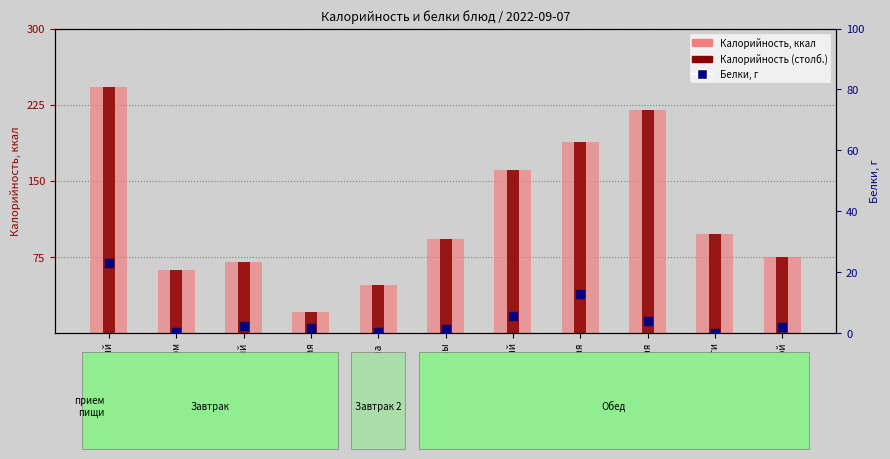

Is the value of Калорийность at Хлеб ржаной greater than the value of Калорийность (столб.) at Груша?

Yes